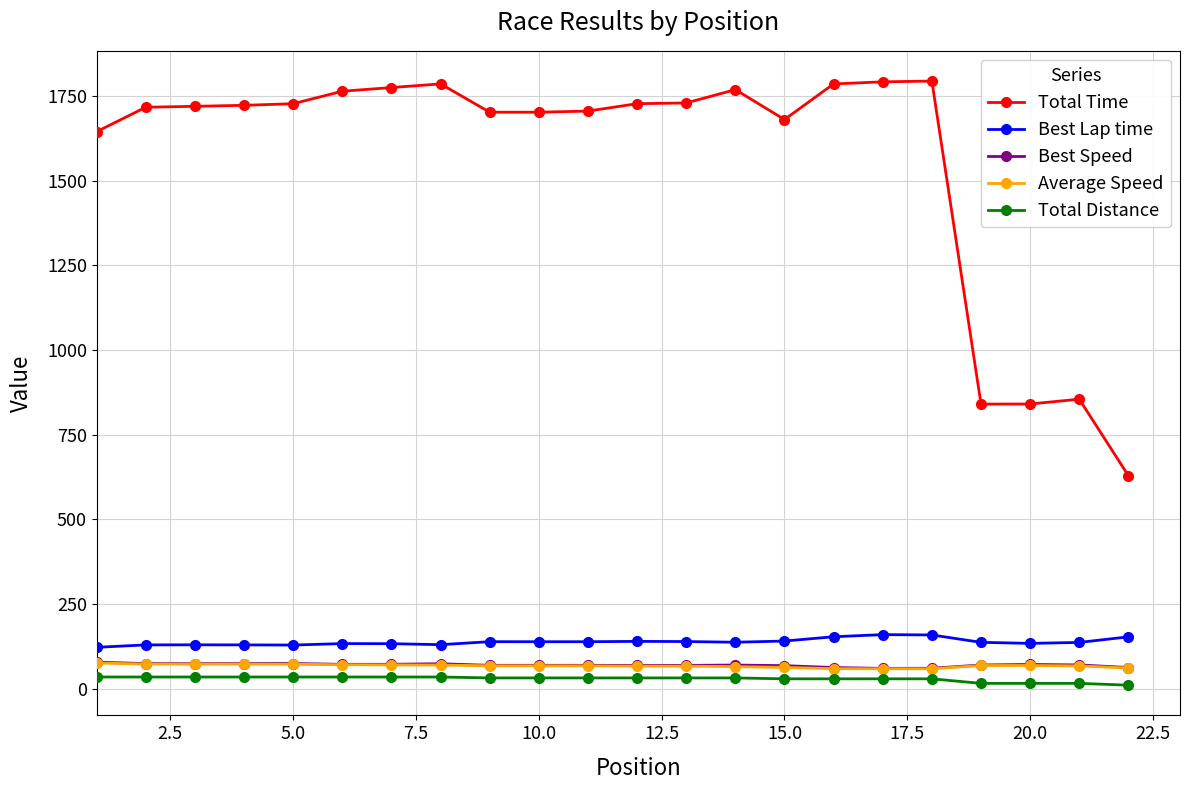

Which series has the widest spread of values?

Total Time